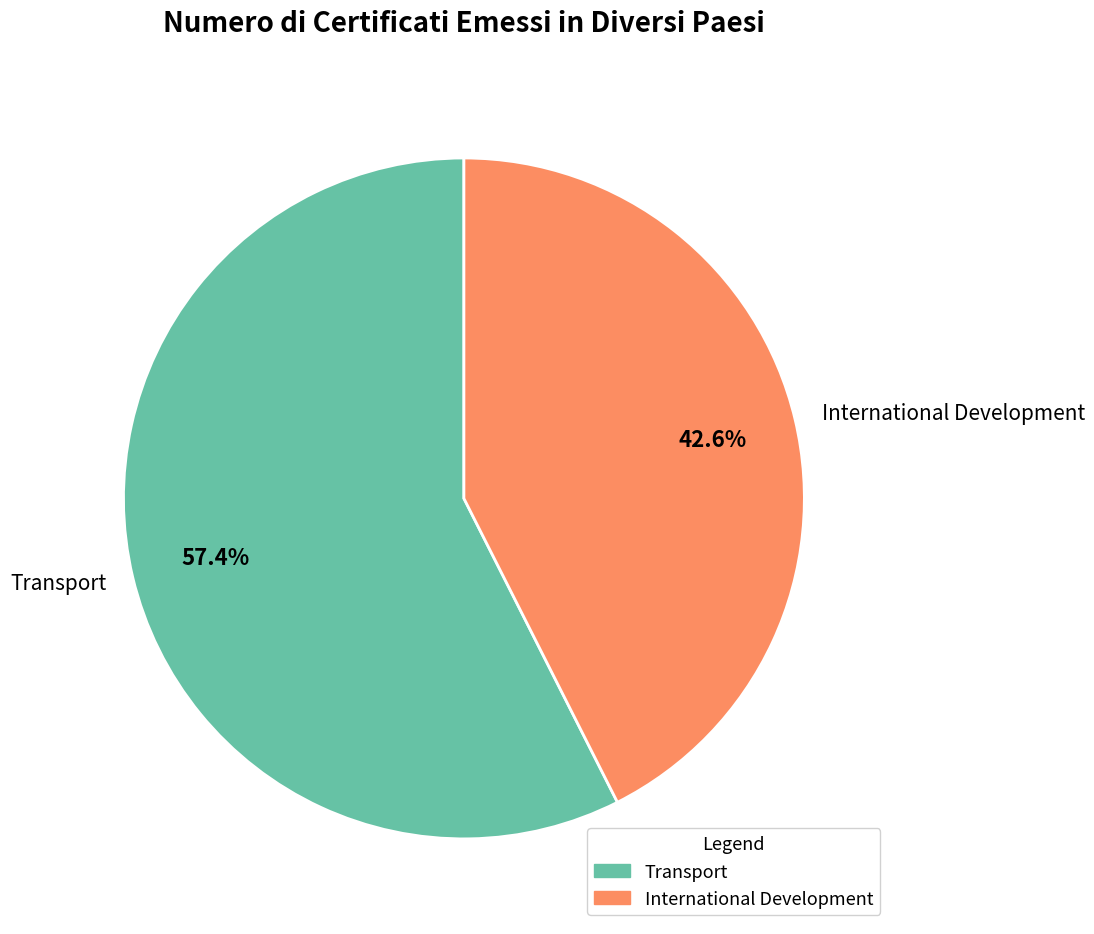

What is the total percentage of Transport and International Development?

100.0%